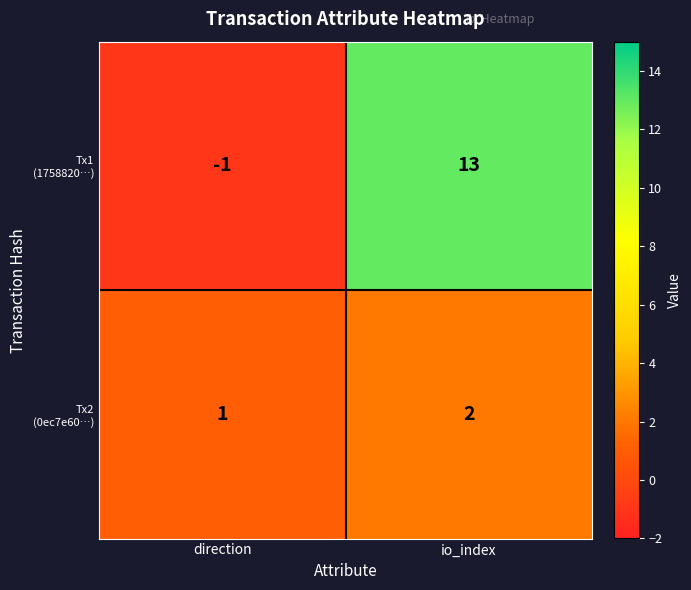

How many series are shown in this chart?

2